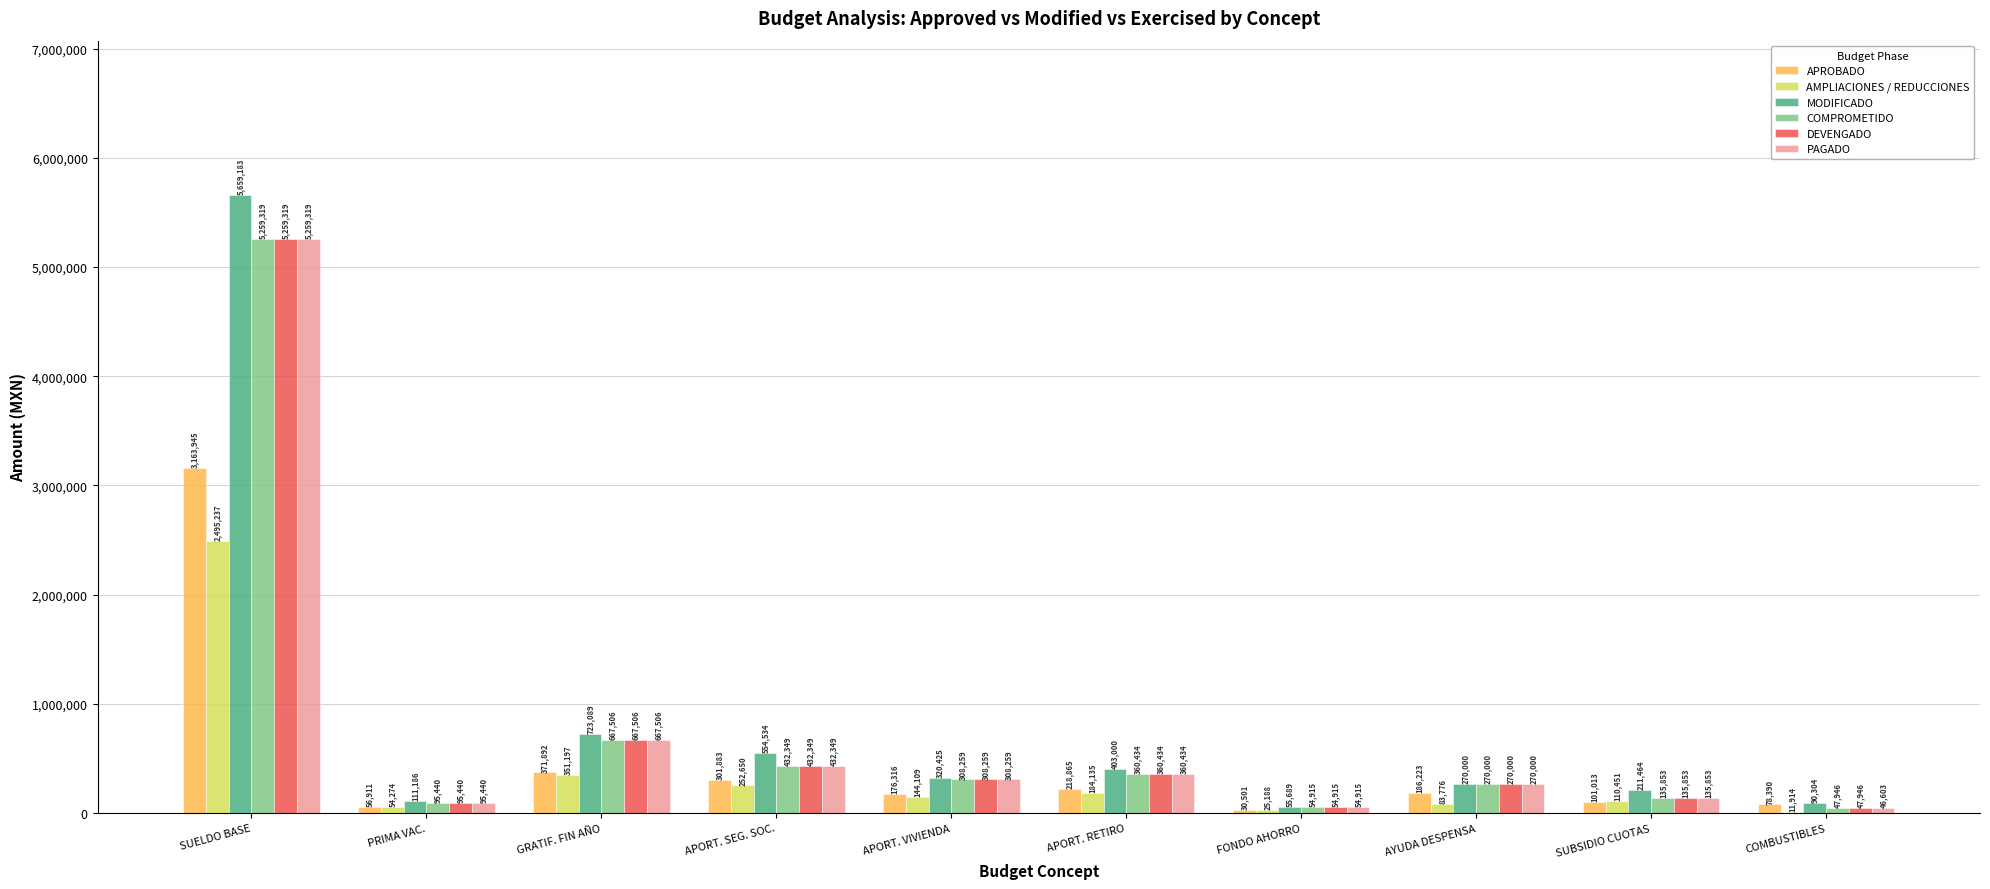

Where is MODIFICADO nearest to the value 2857436?

GRATIF. FIN AÑO